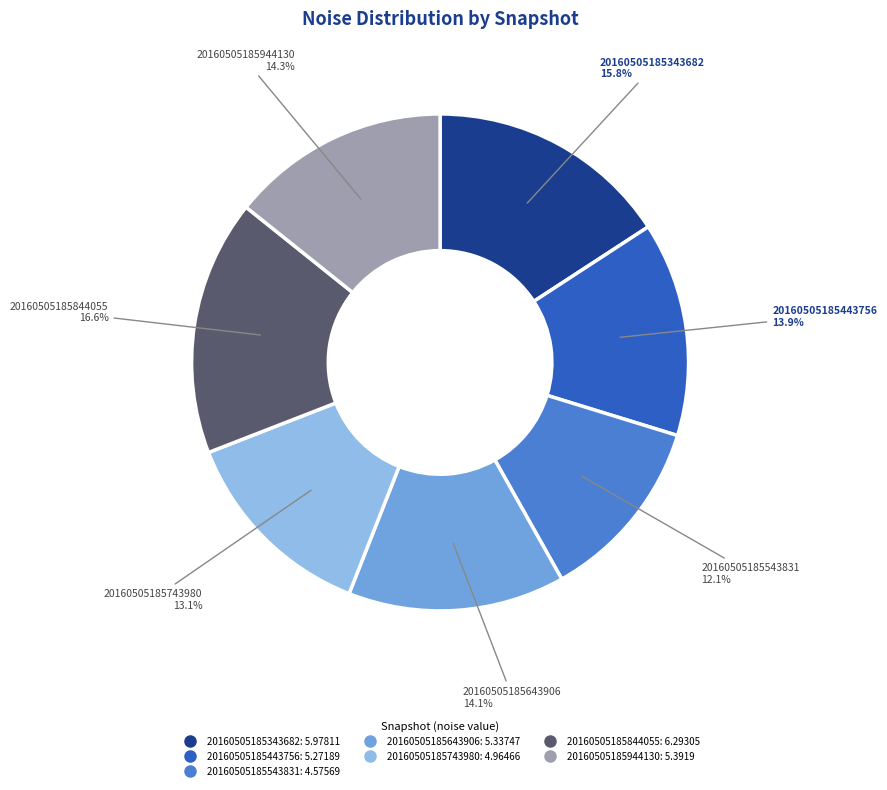

What portion of the pie excludes 20160505185743980?

86.9%